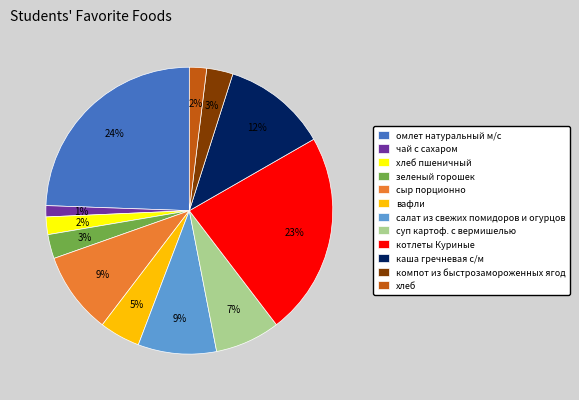

To the nearest percent, what portion does чай с сахаром represent?

1%